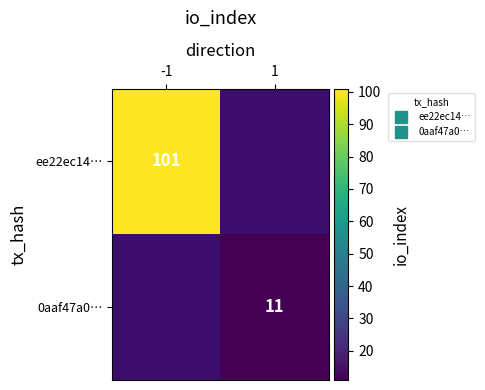

At how many categories does at least one series exceed 72?

1